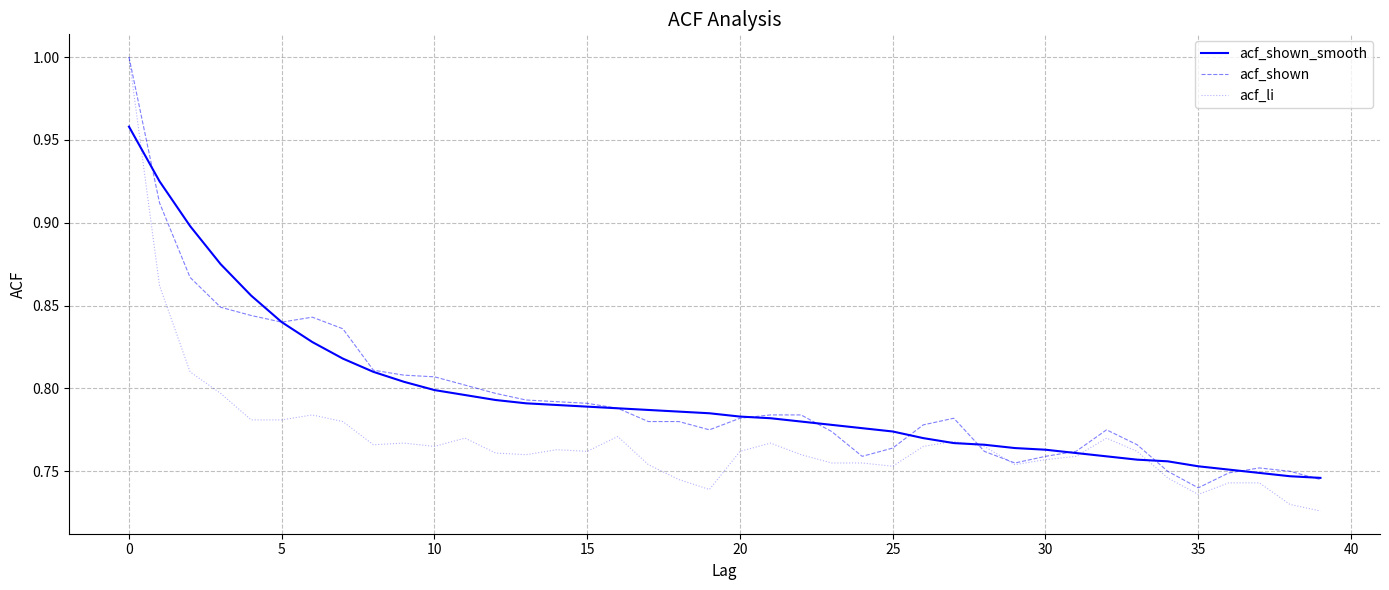

Which series has the largest range (max minus min)?

acf_li